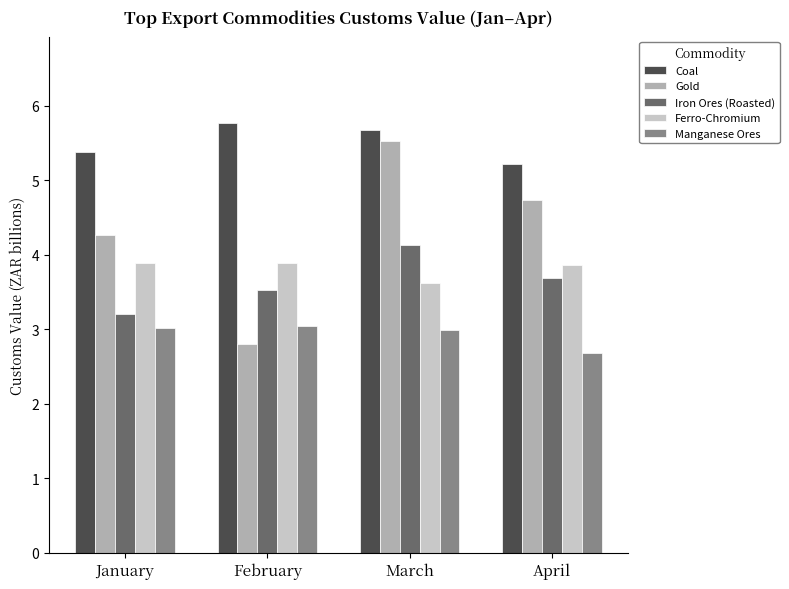

Between February and March, which series saw the biggest shift?

Gold